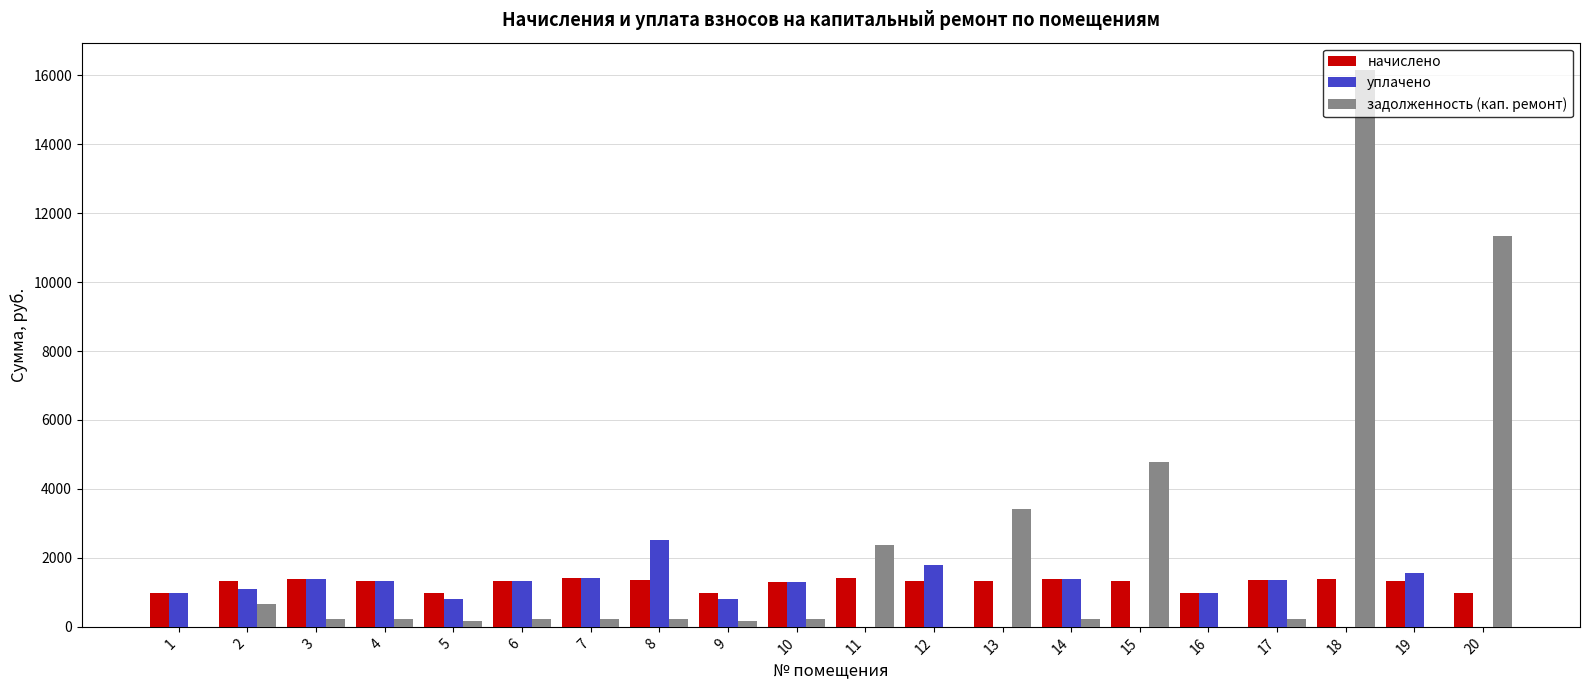

What is the difference between the начислено values at 17 and 20?

368.9